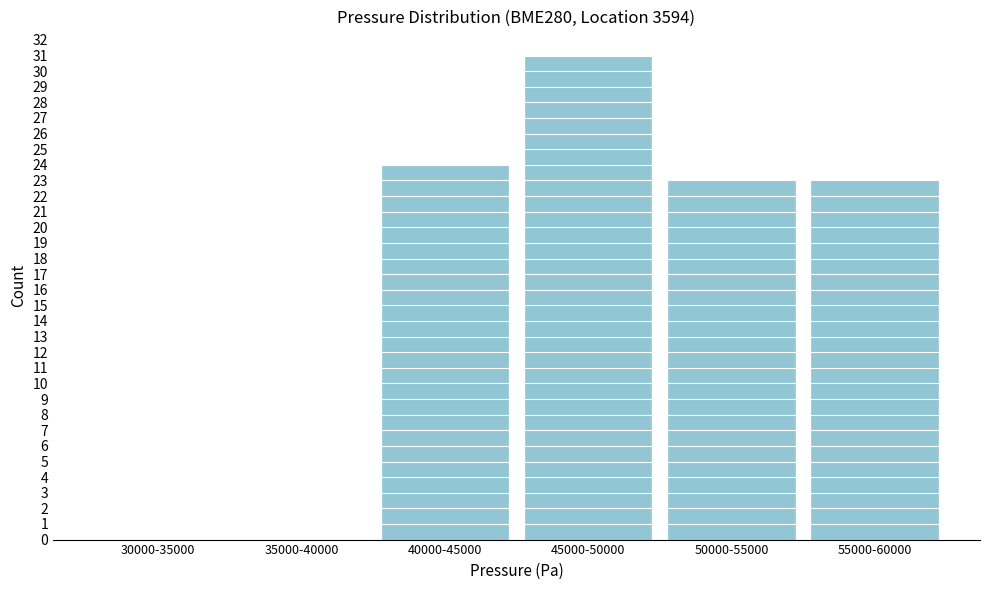

Reading left to right, list all the values displayed in this chart.

30000-35000=0	35000-40000=0	40000-45000=24	45000-50000=31	50000-55000=23	55000-60000=23